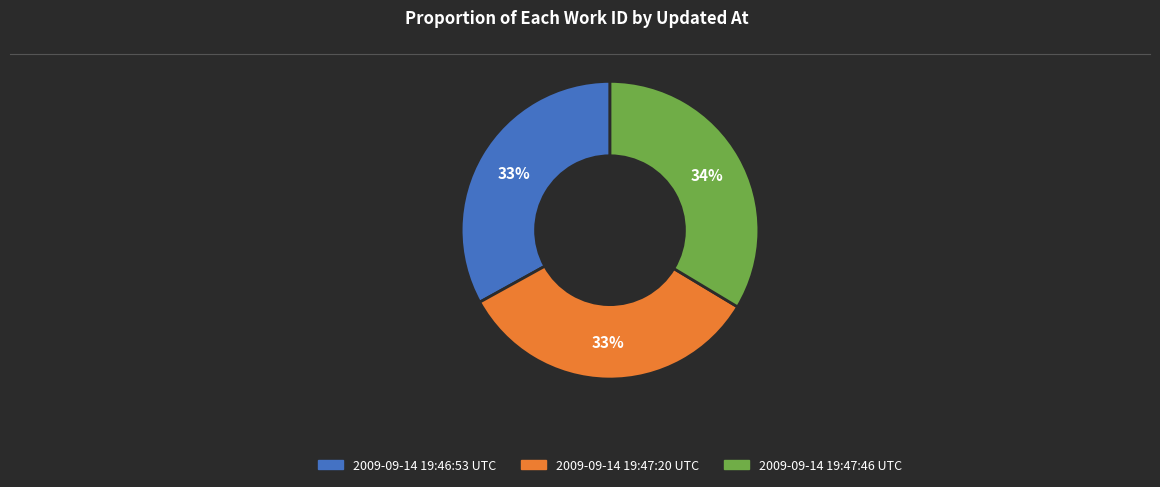

To the nearest percent, what is the average slice percentage?

33%